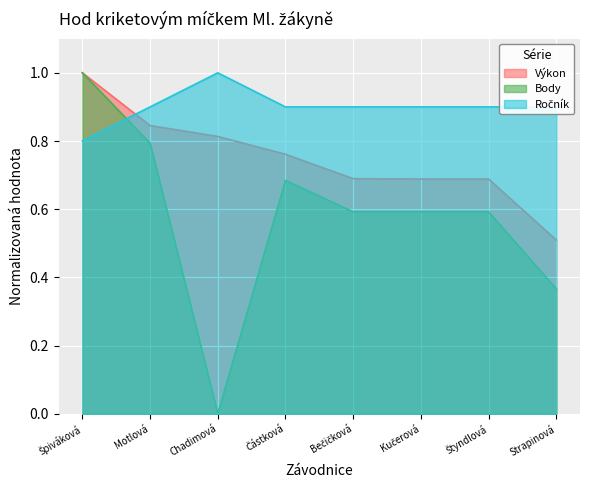

Count the Body values in the range 0 to 1.

8